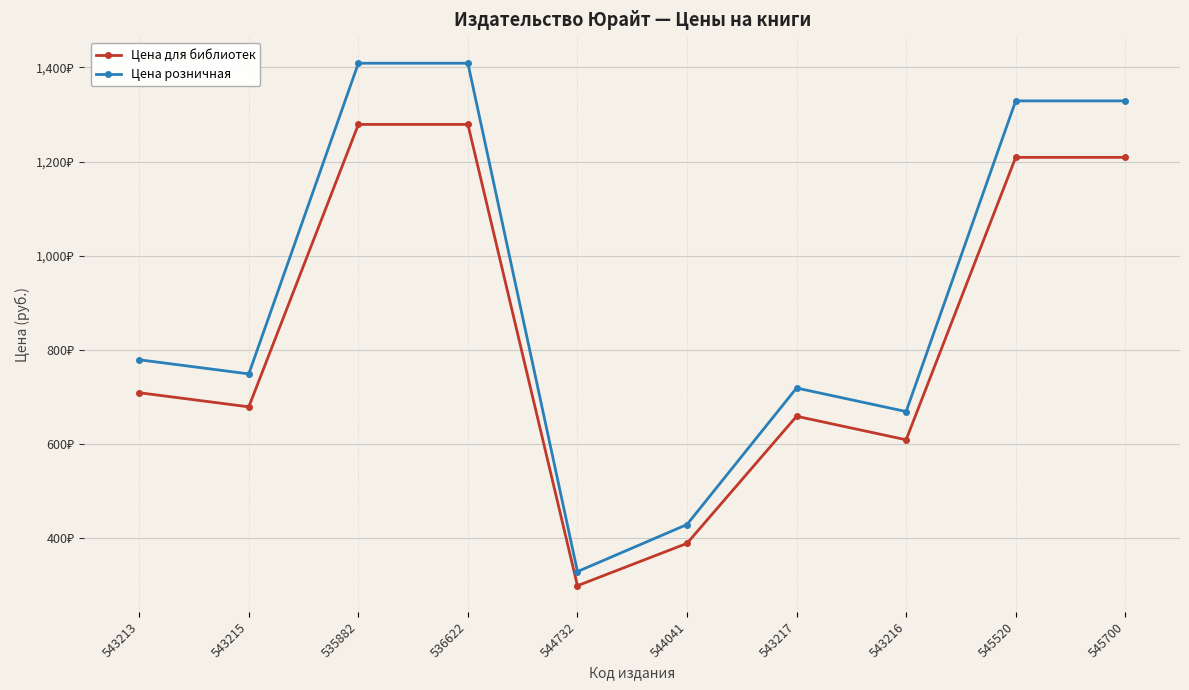

At 536622, list the series in order from smallest to largest.

Цена для библиотек, Цена розничная